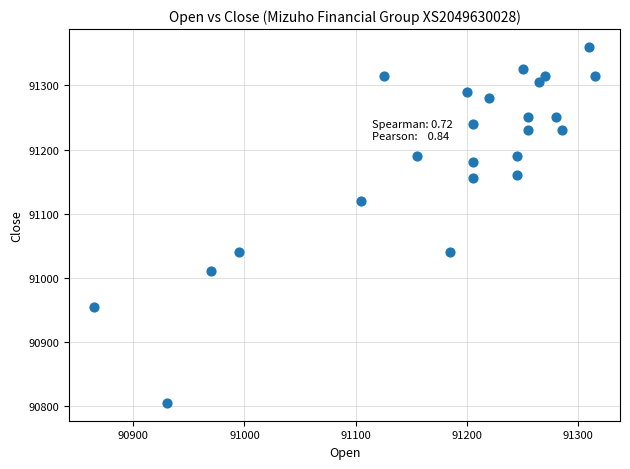

What is the range of Y values (max minus min)?

555